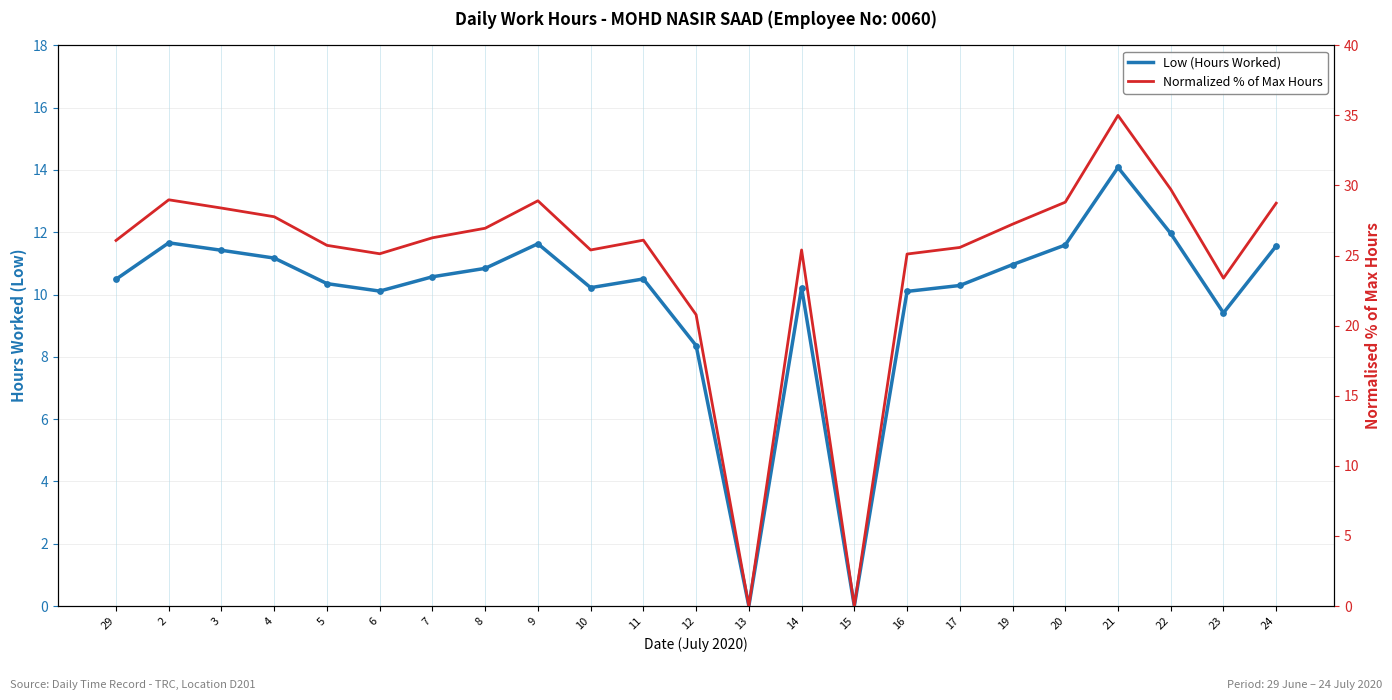

What are all the series names shown in the legend?

Low (Hours Worked), Normalized % of Max Hours